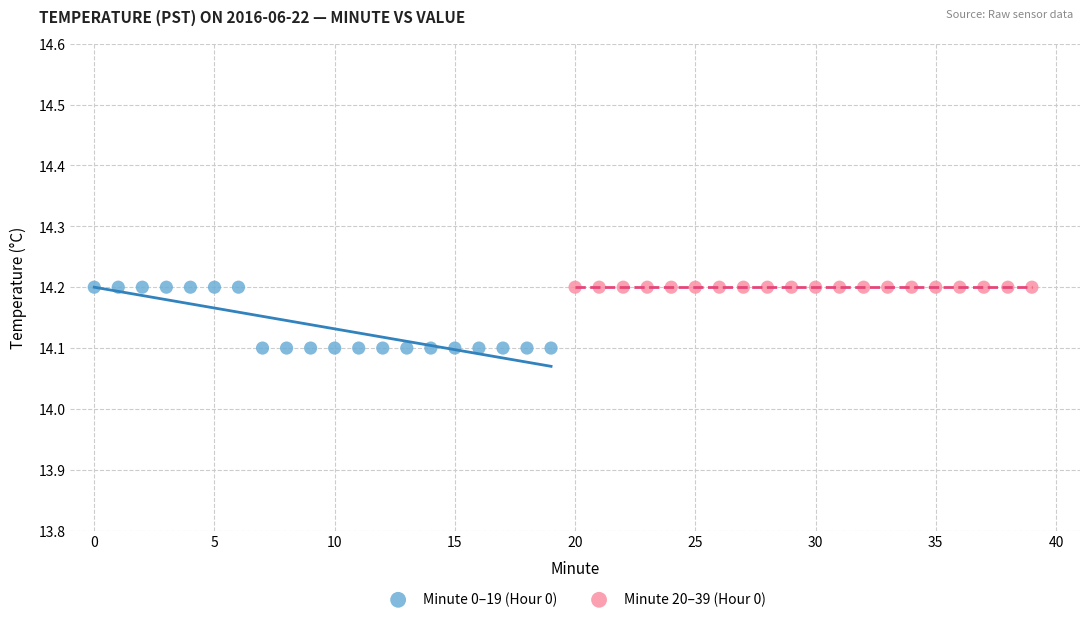

Which series reaches the minimum Y coordinate?

Minute 0–19 (Hour 0)